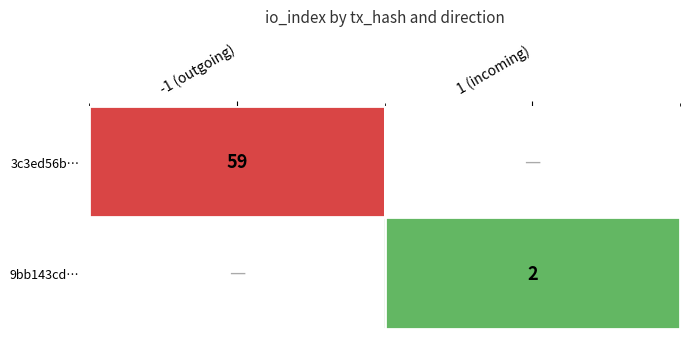

True or false: 9bb143cd… has a value of 2 at 1 (incoming).

True